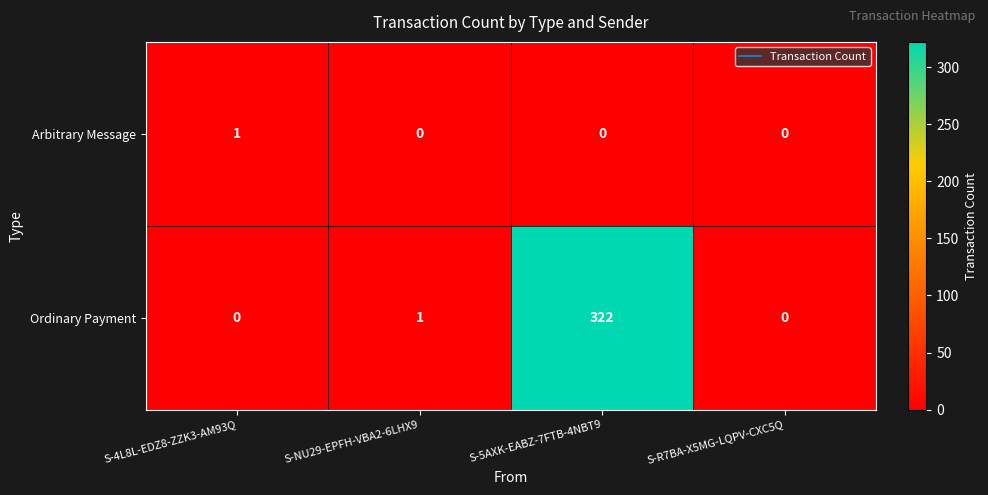

Reading right to left, transcribe all the data shown in this chart.

Arbitrary Message: 0	0	0	1
Ordinary Payment: 0	322	1	0